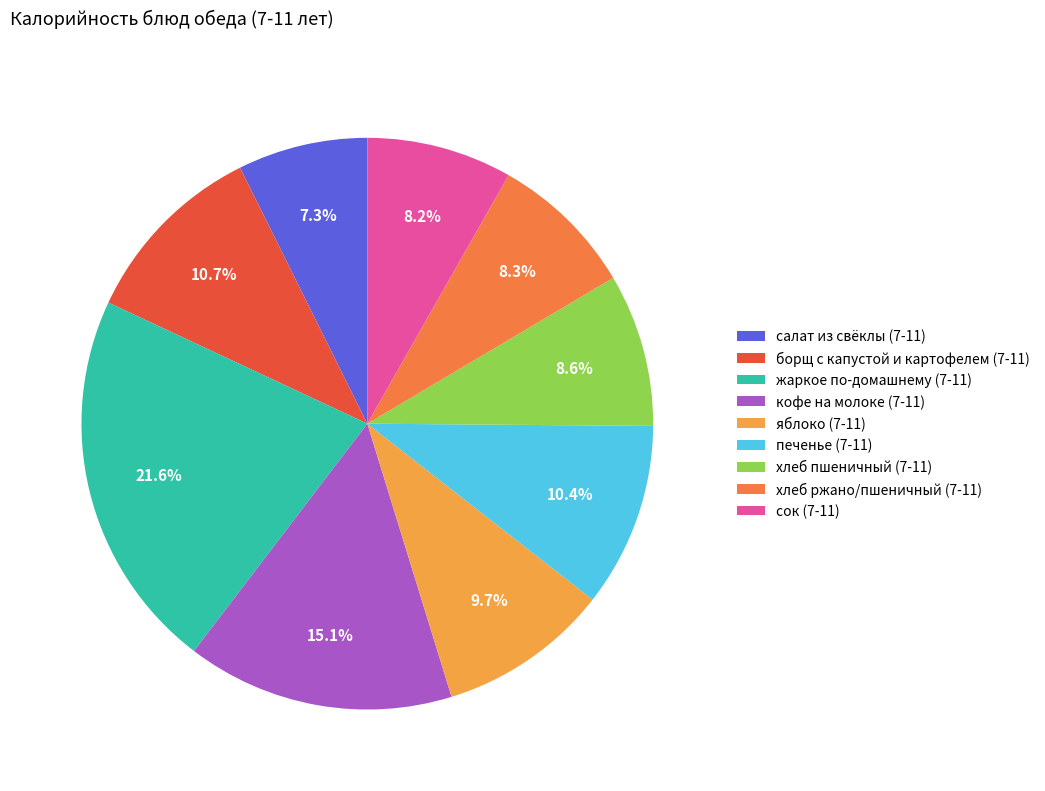

Rank the categories by value from lowest to highest.

салат из свёклы (7-11), сок (7-11), хлеб ржано/пшеничный (7-11), хлеб пшеничный (7-11), яблоко (7-11), печенье (7-11), борщ с капустой и картофелем (7-11), кофе на молоке (7-11), жаркое по-домашнему (7-11)